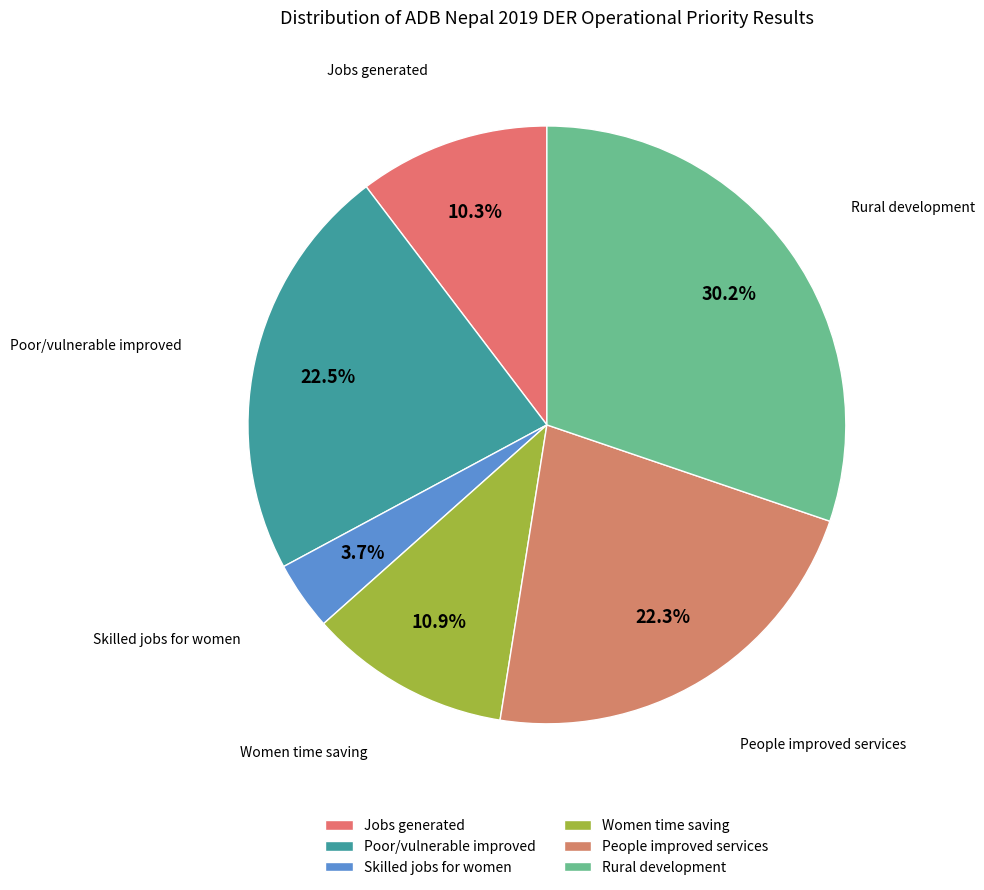

Is there any slice that represents more than half of the pie?

No